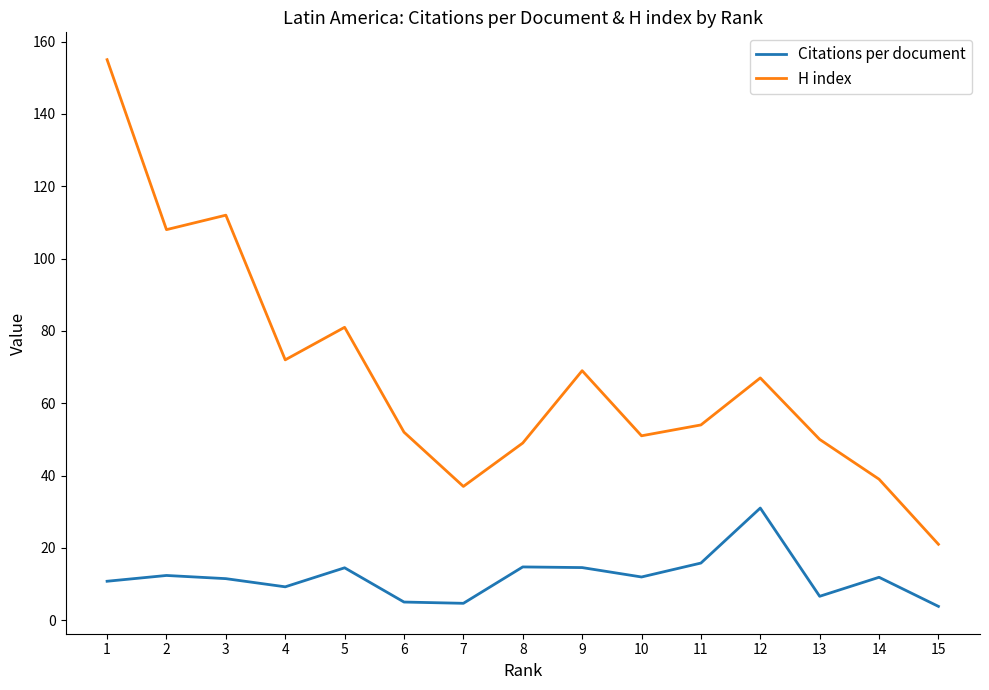

At 9, list the series in order from smallest to largest.

Citations per document, H index